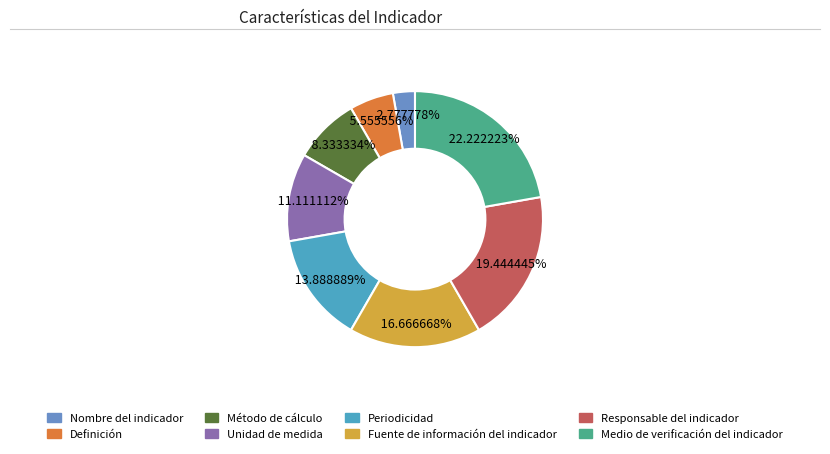

To the nearest percent, what is the average slice percentage?

12%